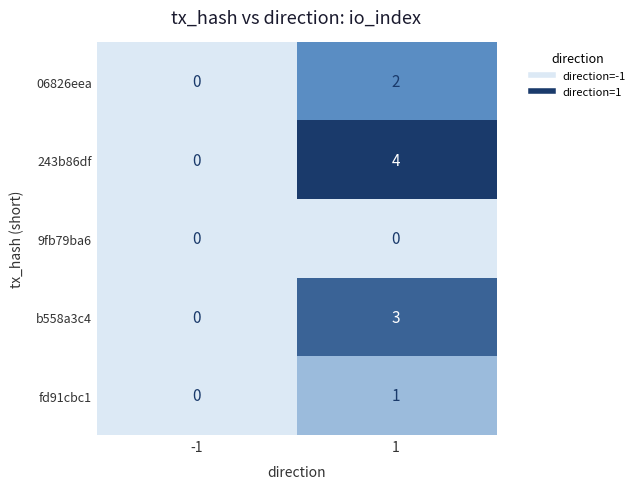

Which series has the largest total across all categories?

243b86df